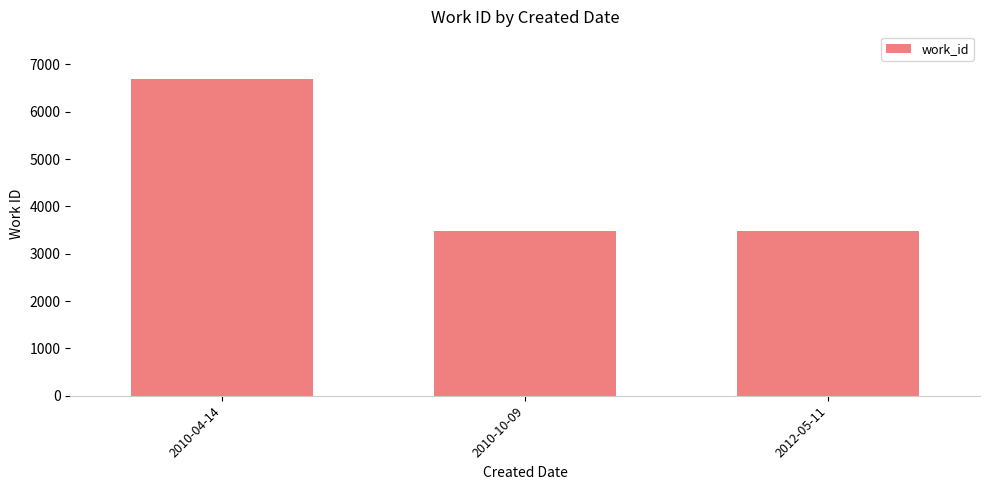

Are the bars horizontal?

No